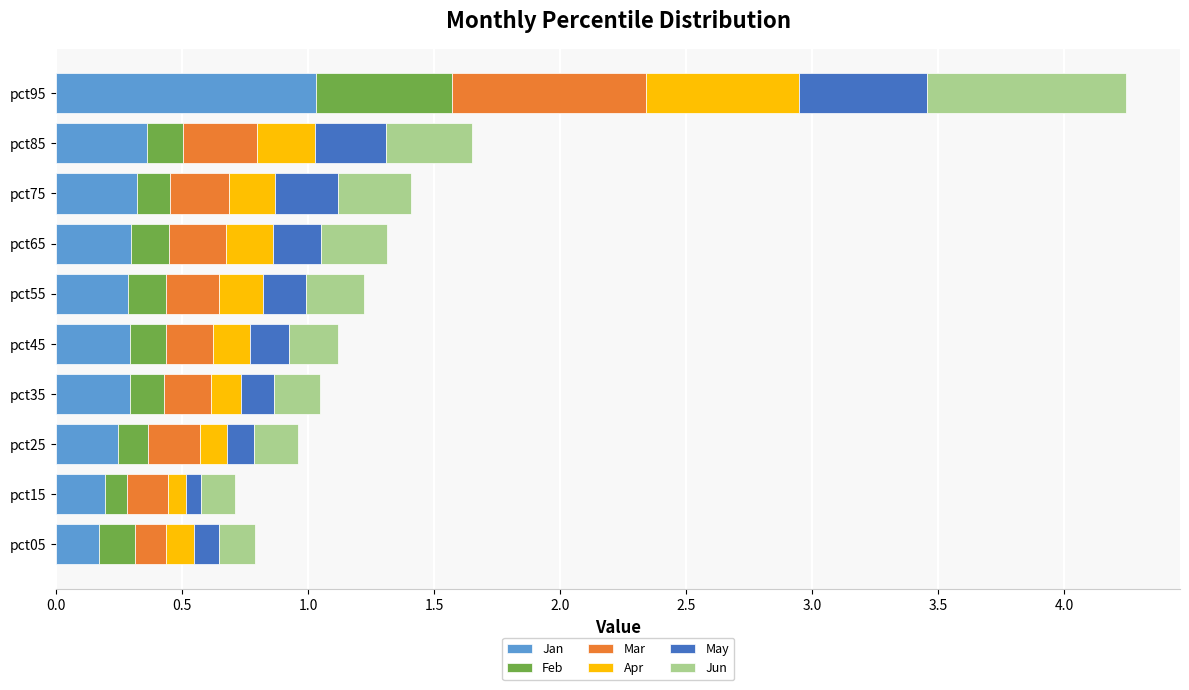

The value of Jan at pct15 is 0.2. True or false?

True